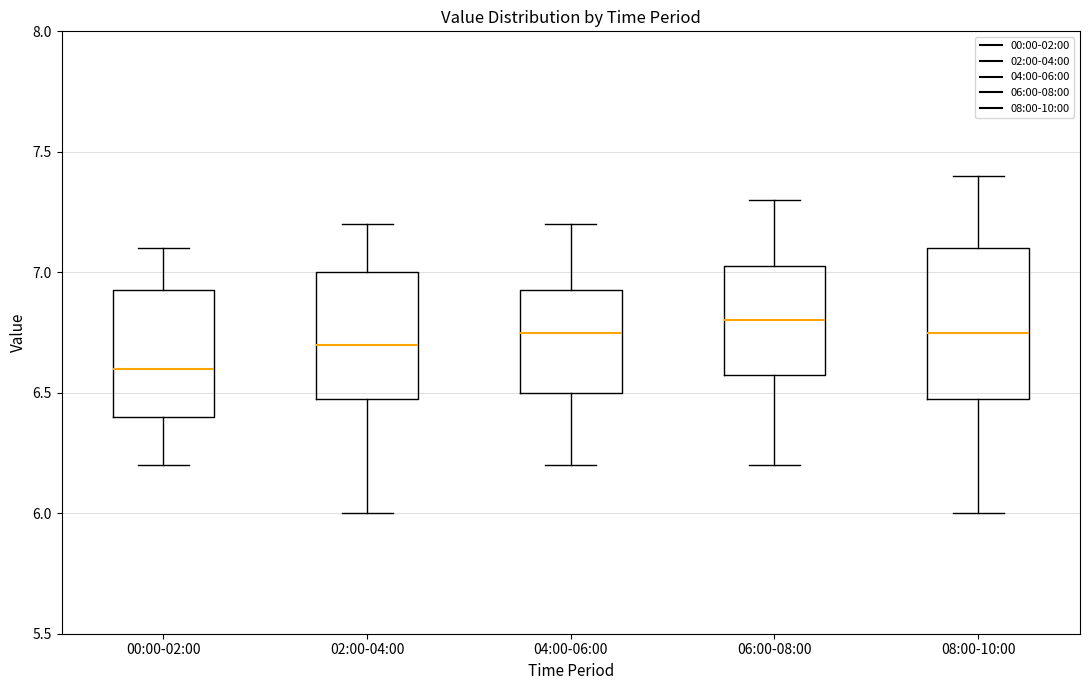

Comparing the boxes themselves (not the whiskers), which one is the tallest?

08:00-10:00